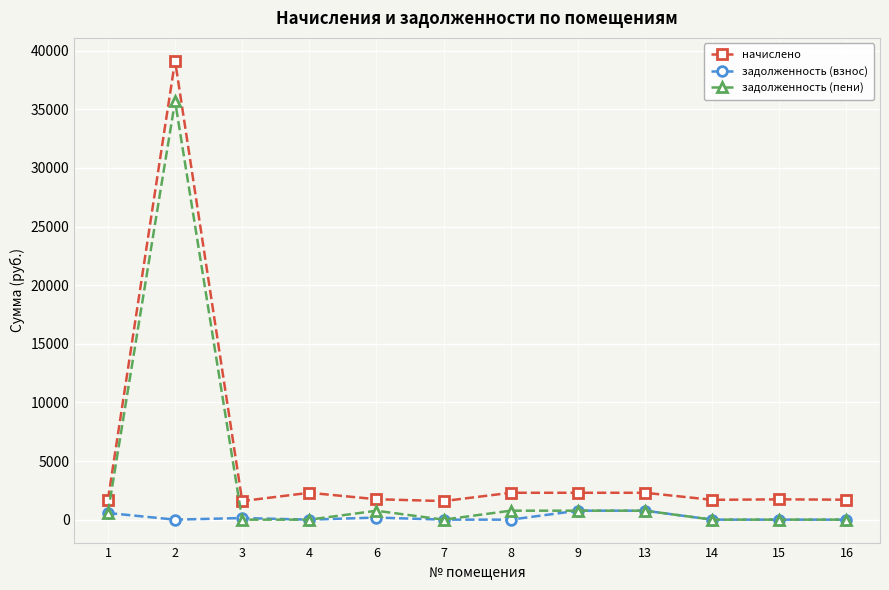

What is the maximum value for задолженность (пени)?

35692.2